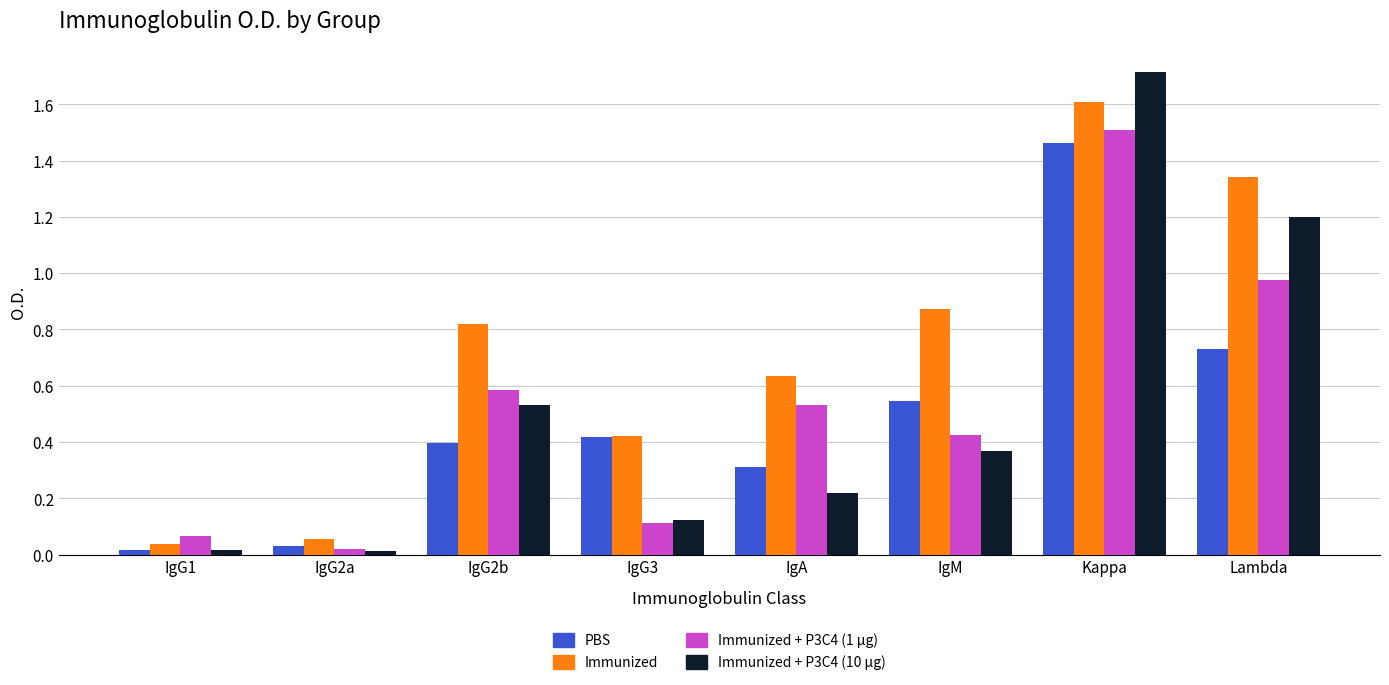

Which series has the largest range (max minus min)?

Immunized + P3C4 (10 μg)